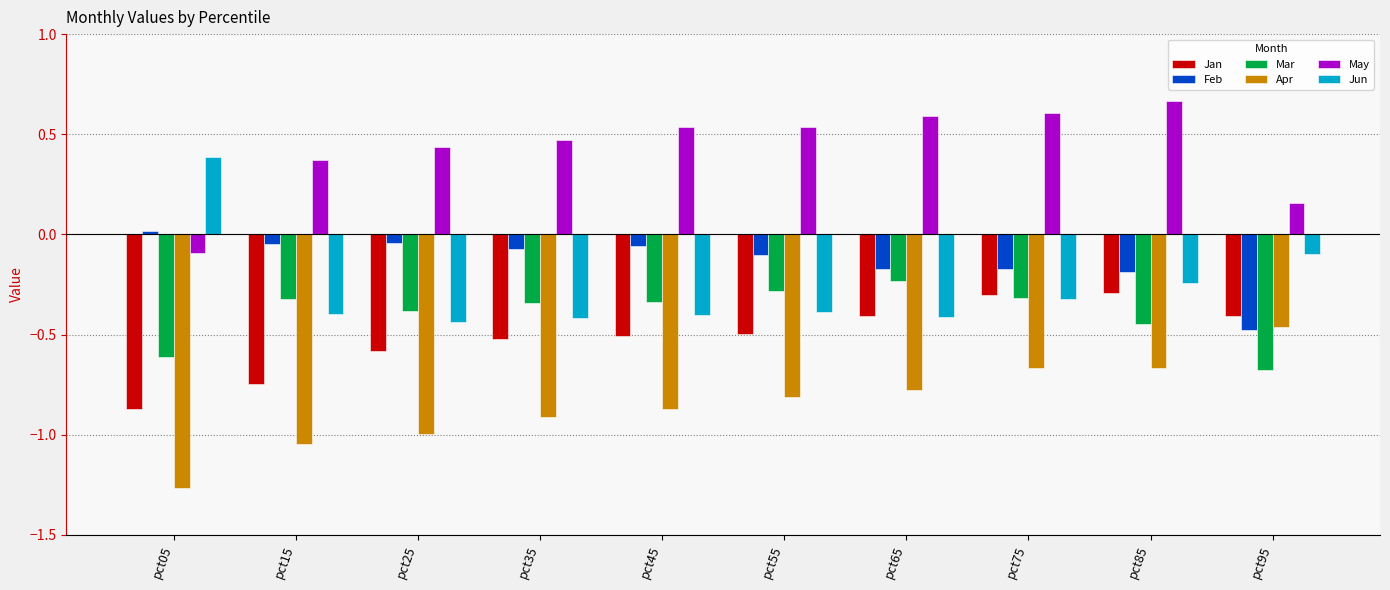

What is the difference between the second highest and second lowest values in the Mar series?

0.3